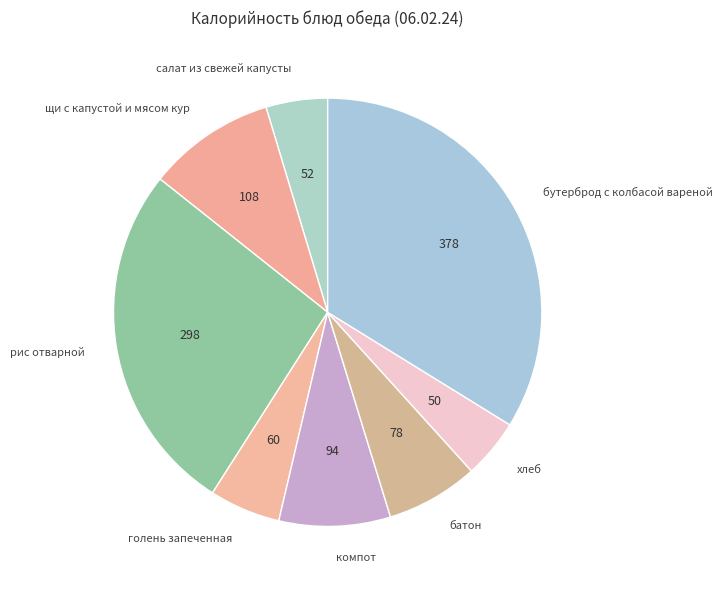

True or false: батон accounts for 7% of the total.

True